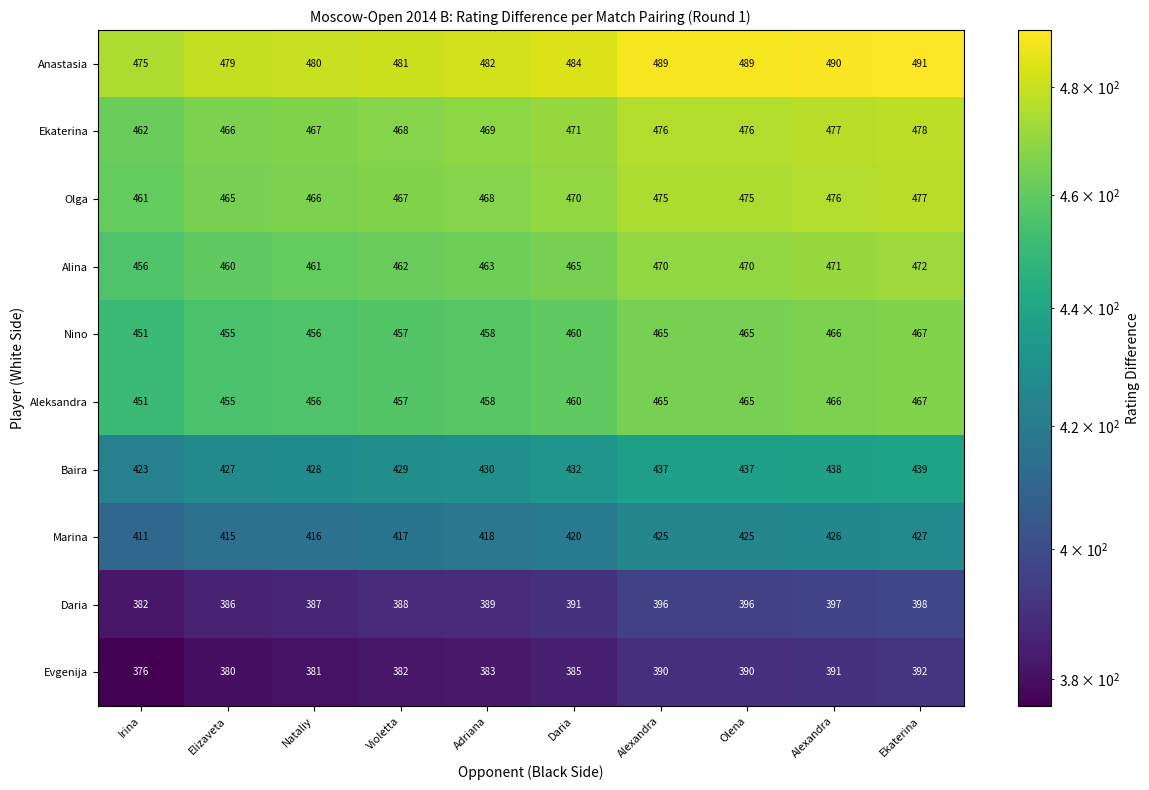

Count the number of data series in this chart.

10